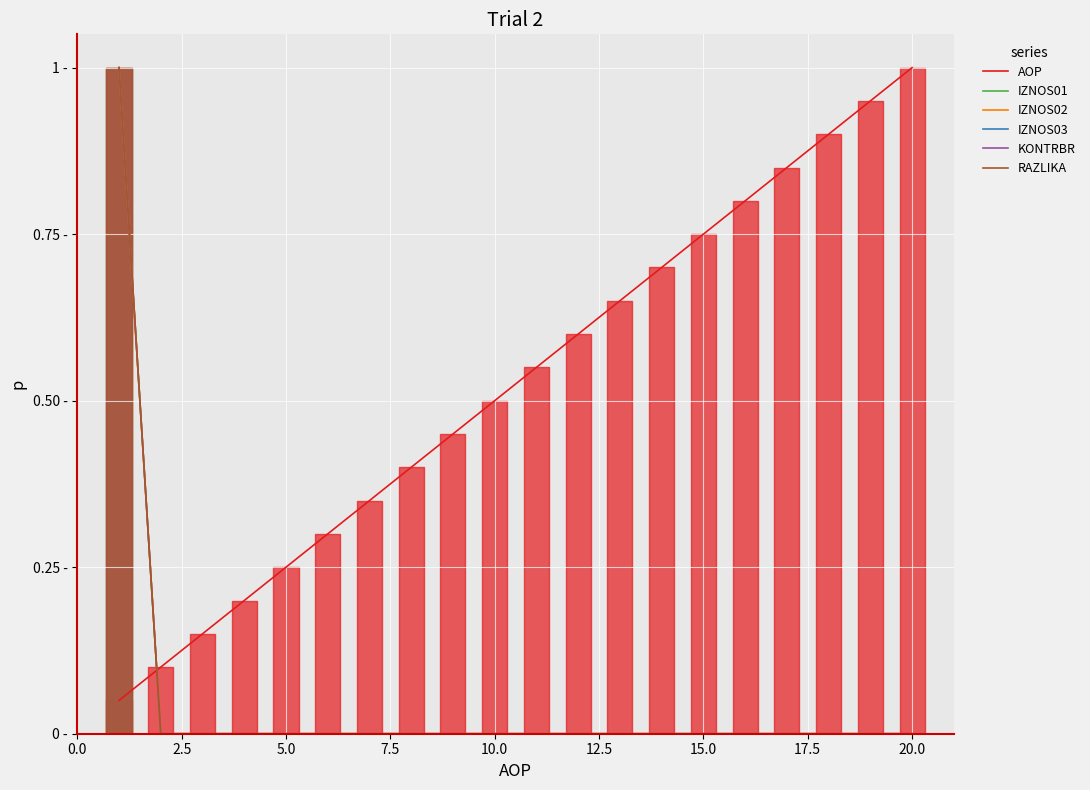

At which label is IZNOS01 closest to 0?

2.5